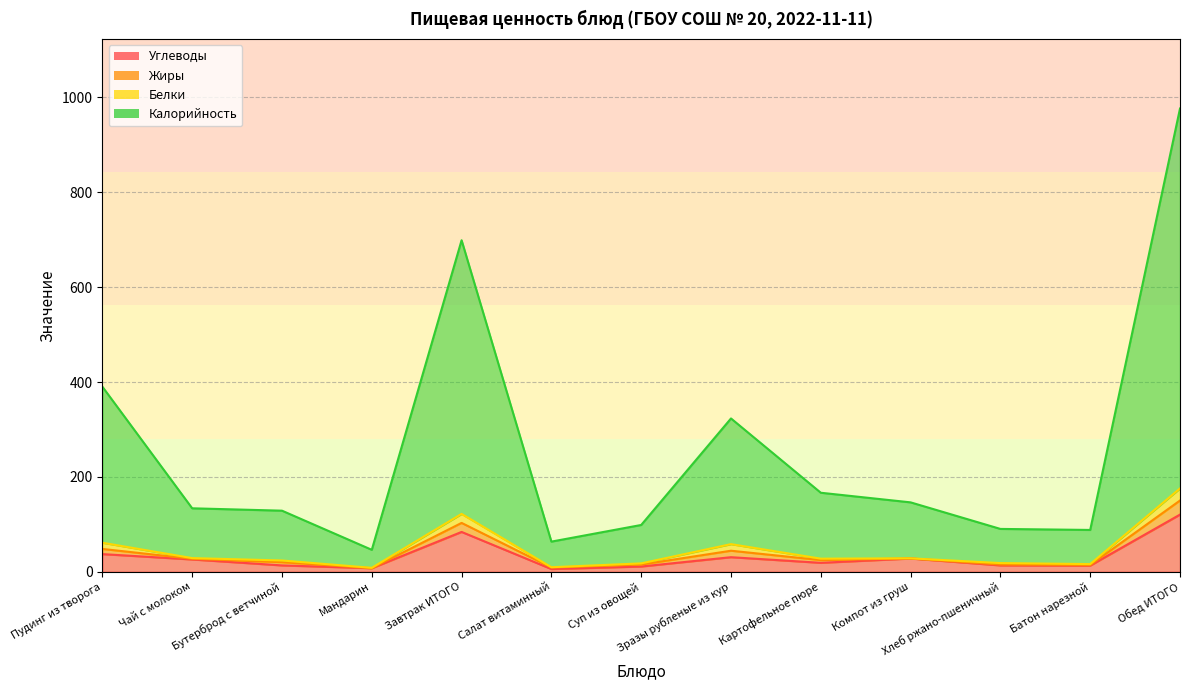

True or false: Углеводы and Калорийность cross at least once.

False